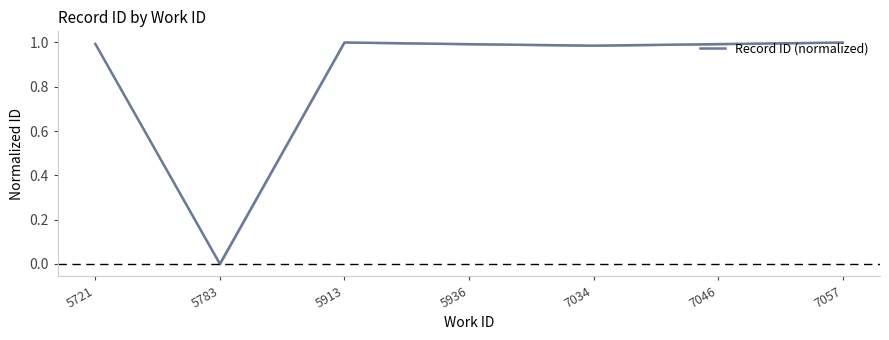

Reading left to right, list all the values displayed in this chart.

5721=1.0	5783=0.0	5913=1.0	5936=1.0	7034=1.0	7046=1.0	7057=1.0